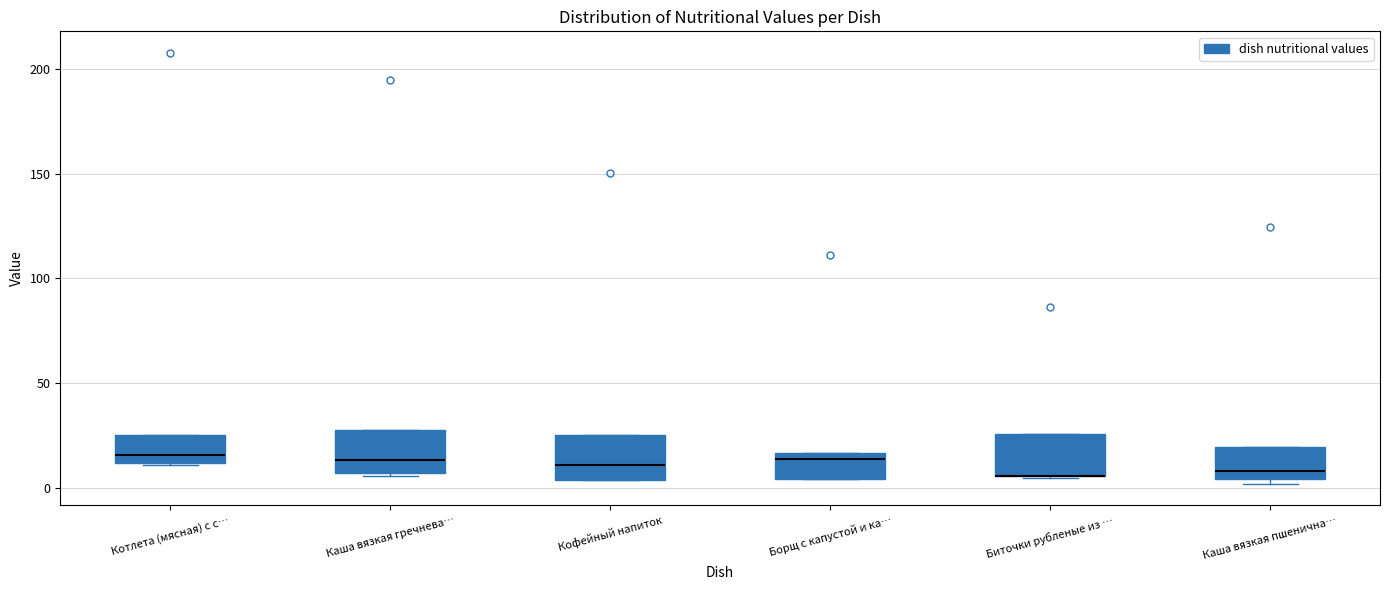

Where is the upper edge of the box for Биточки рубленые из … on the y-axis? The values are not printed on the chart, so give them approximately, as read against the axis.

25